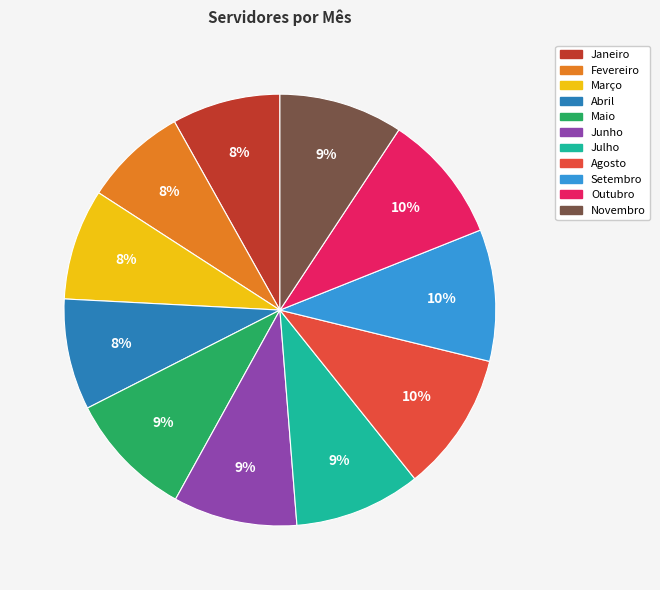

To the nearest percent, what is the average slice percentage?

9%